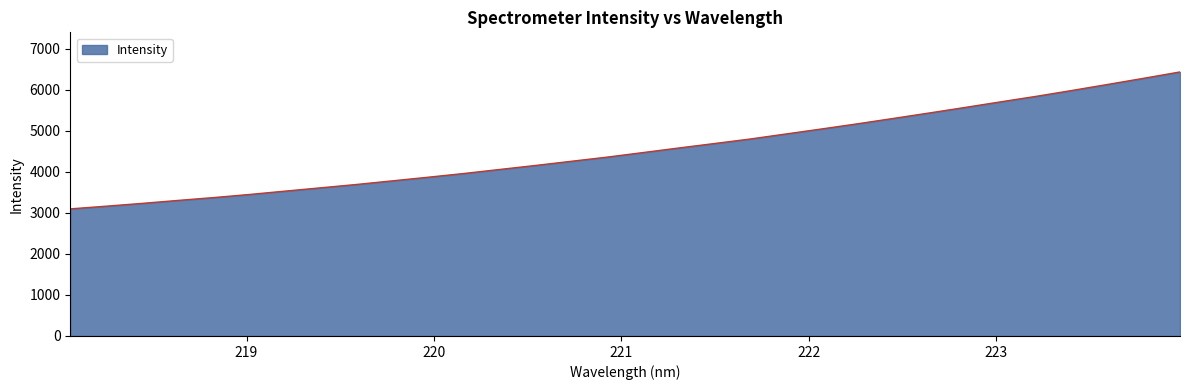

What is the smallest value displayed?

3098.1